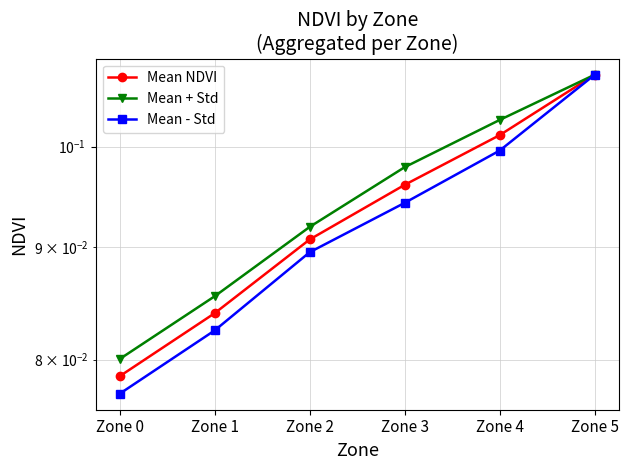

Reading right to left, list all the values displayed in this chart.

Mean NDVI: 0.1	0.1	0.1	0.1	0.1	0.1
Mean + Std: 0.1	0.1	0.1	0.1	0.1	0.1
Mean - Std: 0.1	0.1	0.1	0.1	0.1	0.1